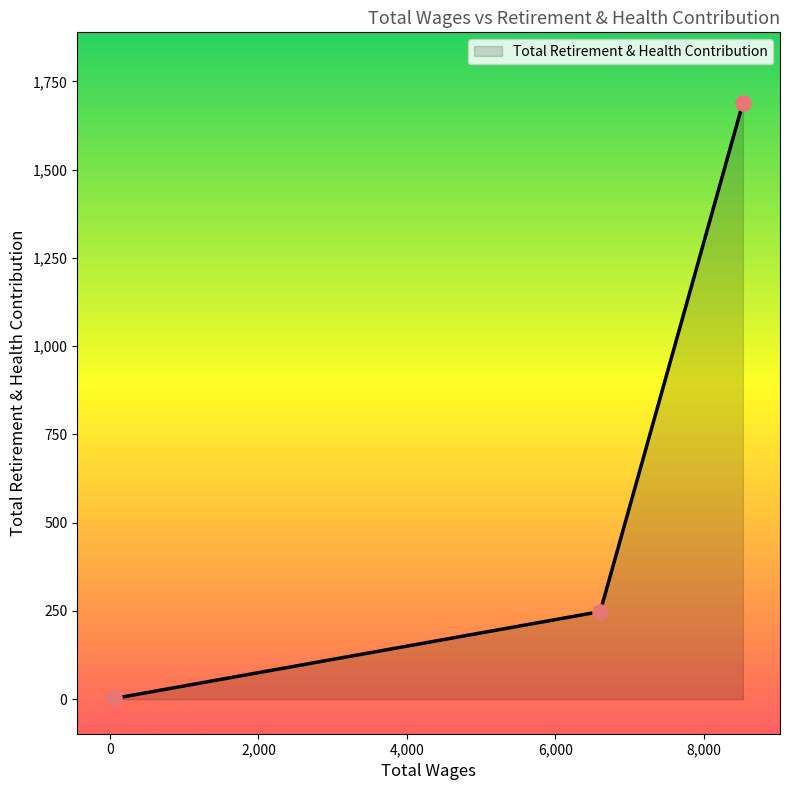

What is the average value?

646